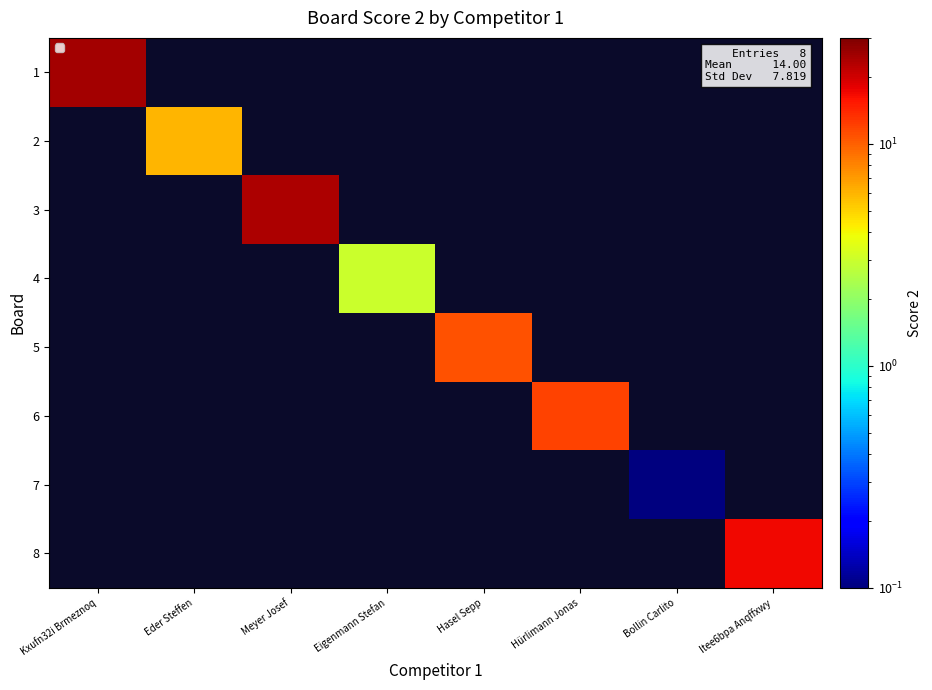

How many positive values does the row_3 series have?

1